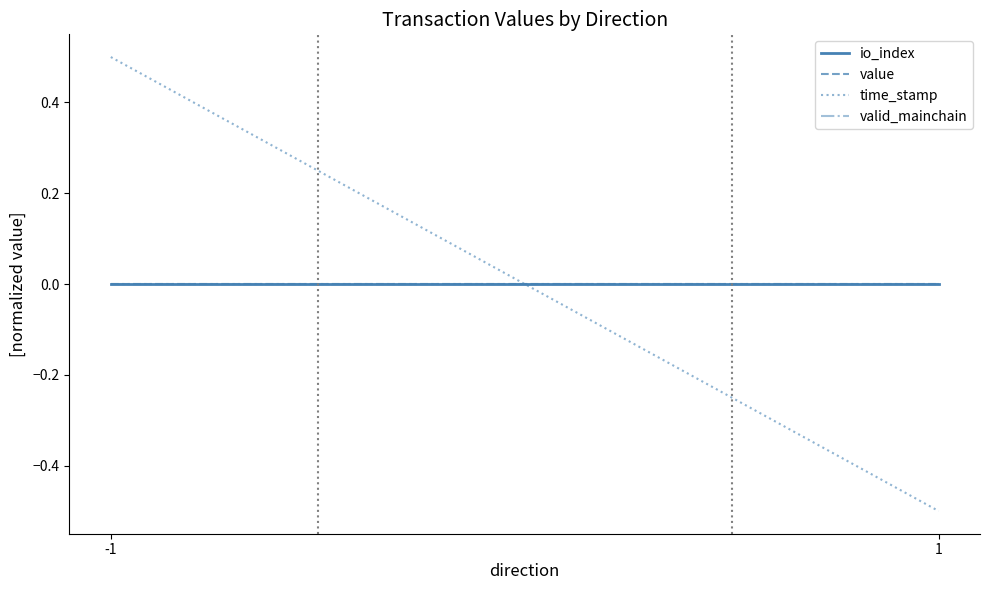

List the labels in order of value value, largest first.

-1, 1